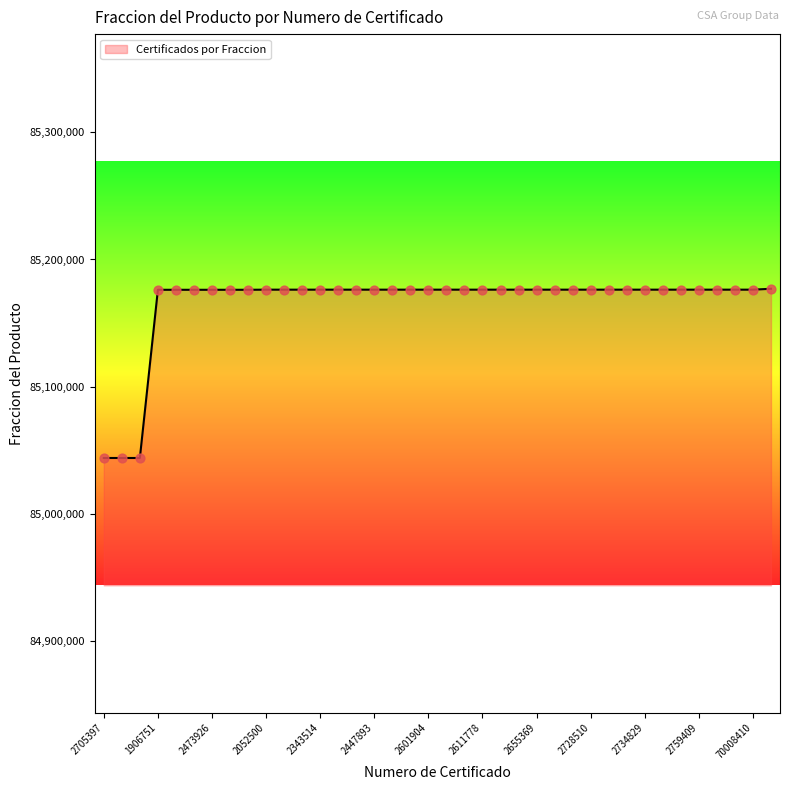

What is the difference between the maximum and minimum values?

132911